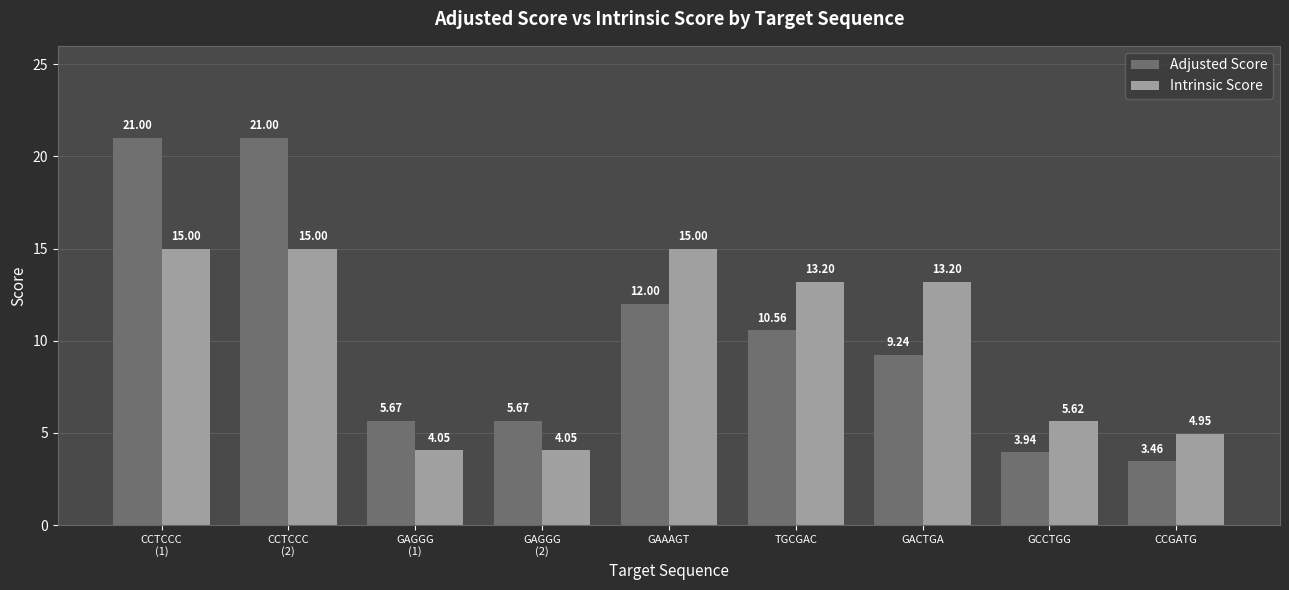

Is the value of Adjusted Score at GAGGG
(2) greater than the value of Intrinsic Score at TGCGAC?

No